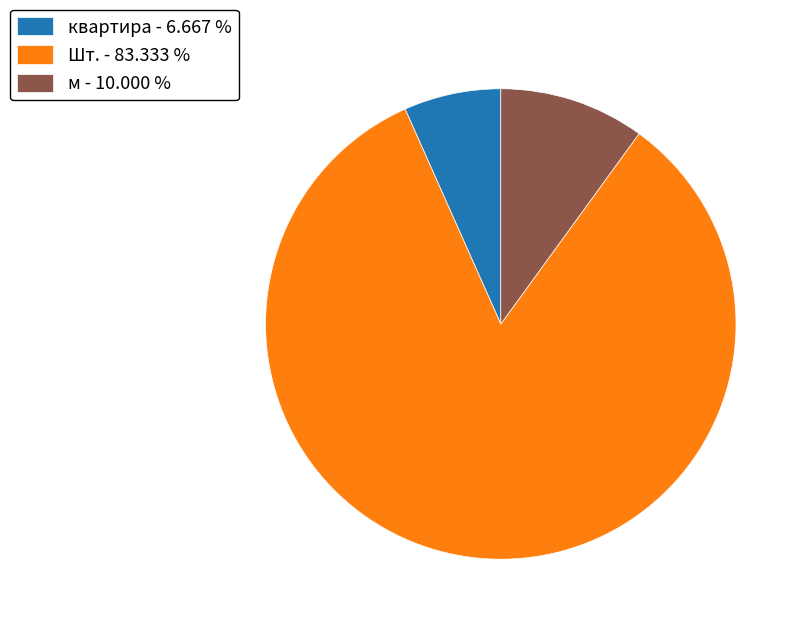

Is the sum of м - 10.000 % and квартира - 6.667 % greater than half?

No